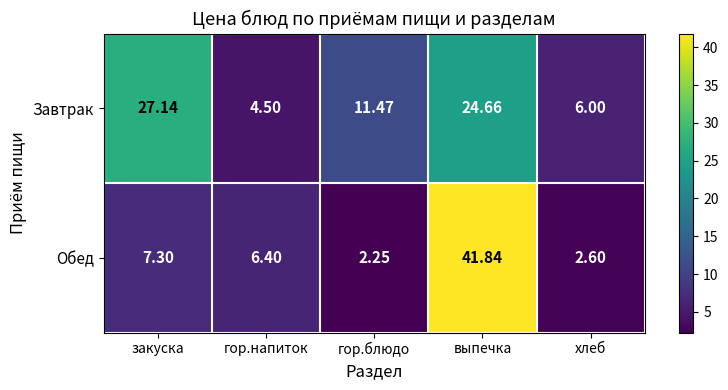

Which series has the largest total across all categories?

Завтрак